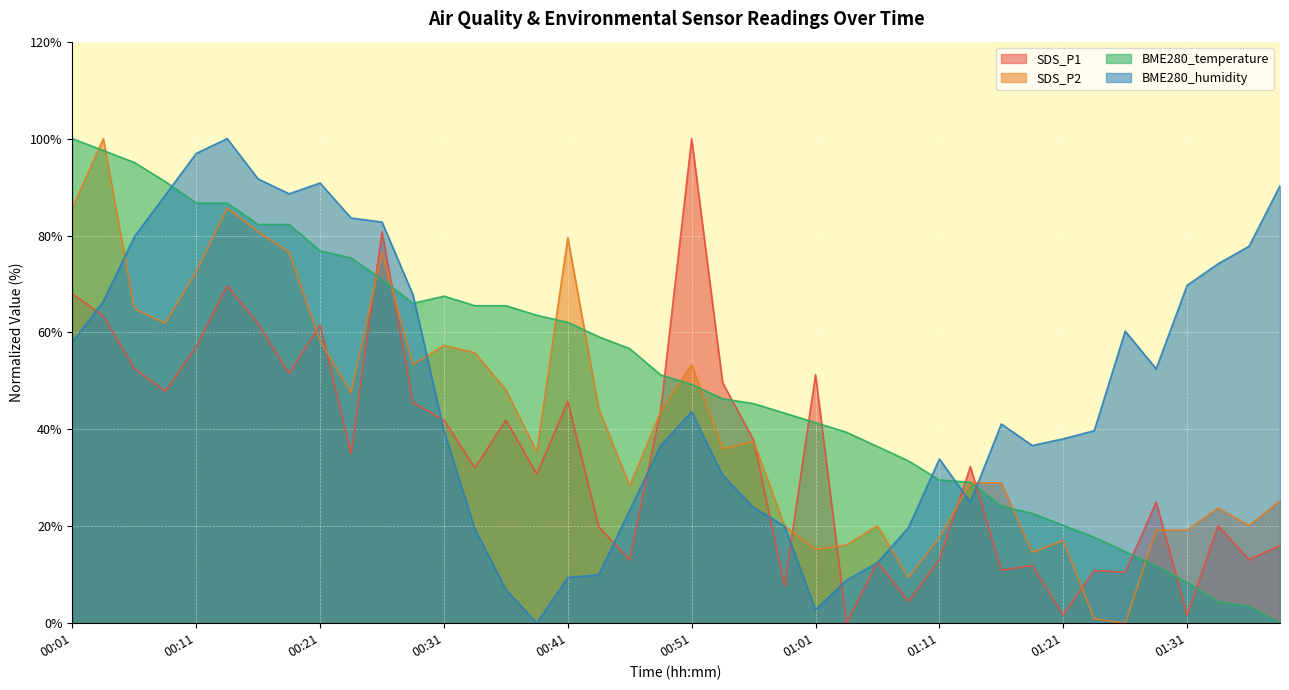

In BME280_humidity, how many points are lower than both neighbors (excluding endpoints)?

6